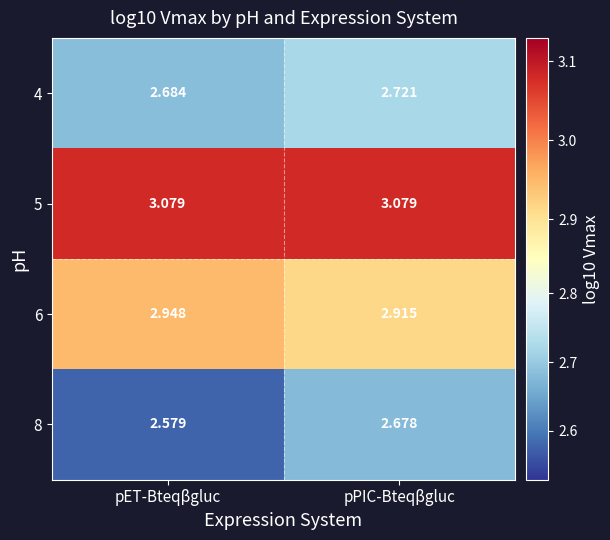

Rank the series by their average value, from lowest to highest.

8, 4, 6, 5